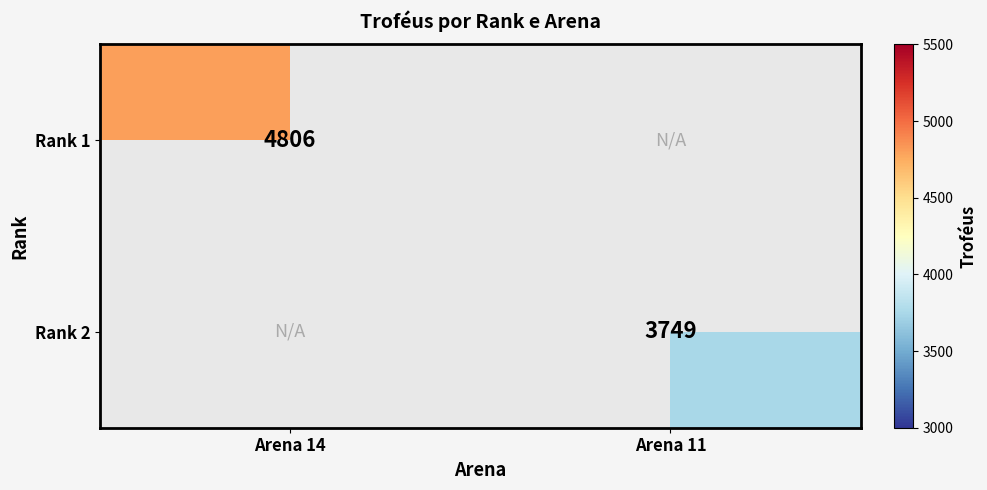

The value of Rank 1 at Arena 14 is 8470. True or false?

False